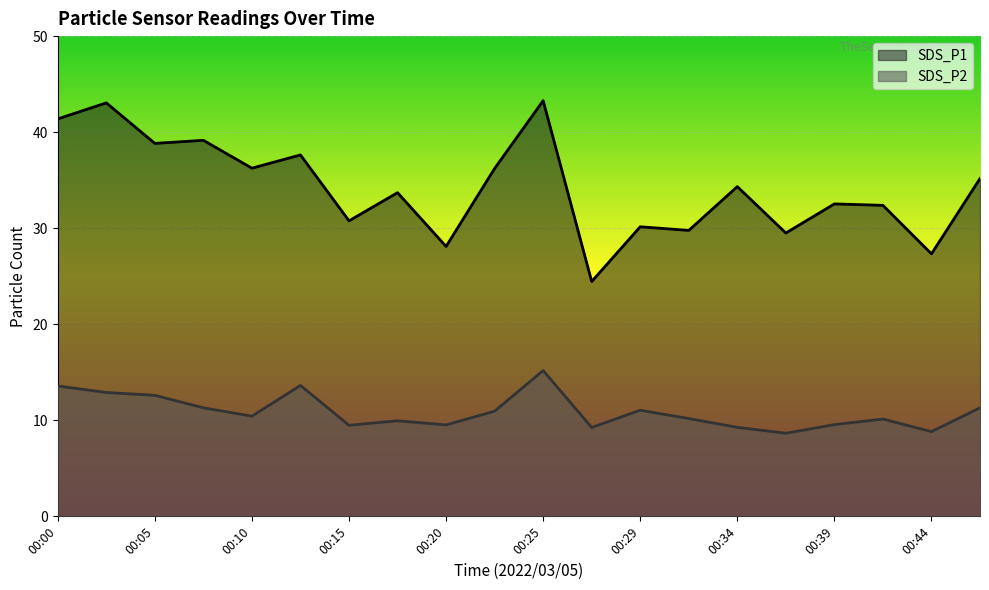

What is the average value of the SDS_P1 series?

34.2